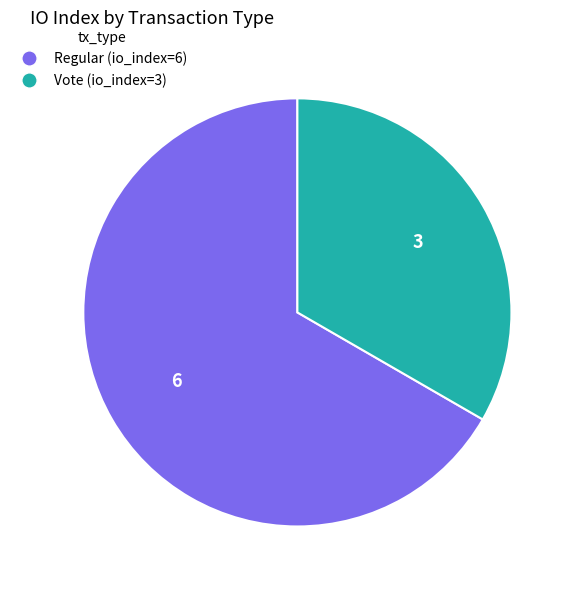

Is the sum of Vote (io_index=3) and Regular (io_index=6) greater than half?

Yes